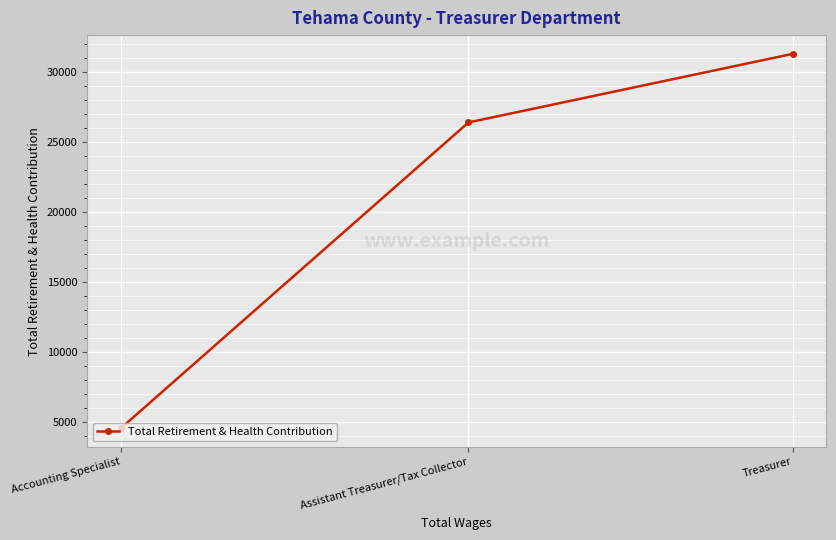

What is the ratio of the value at Assistant Treasurer/Tax Collector to the value at Treasurer?

0.8